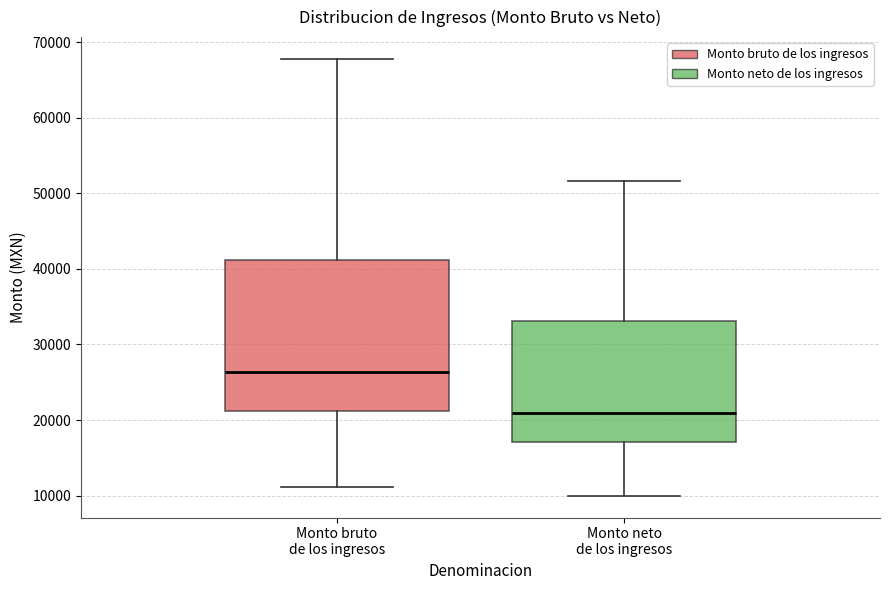

Which box has the highest median line?

Monto bruto de los ingresos